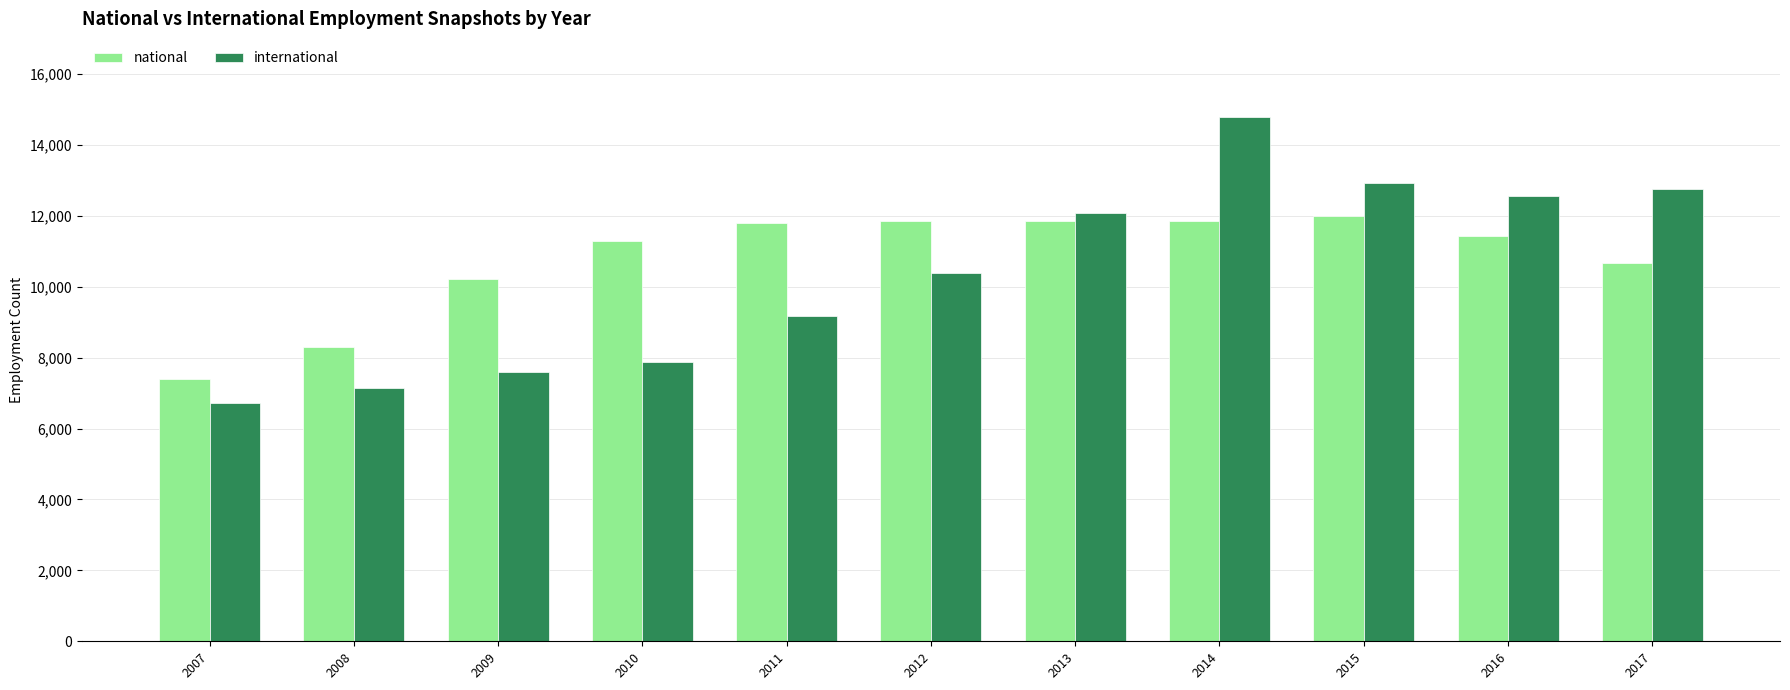

Which category has the highest value across all series?

2014